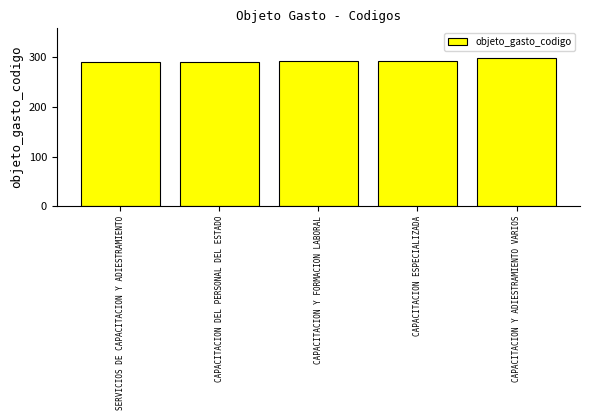

What is the label of the 4th bar from the left?

CAPACITACION ESPECIALIZADA